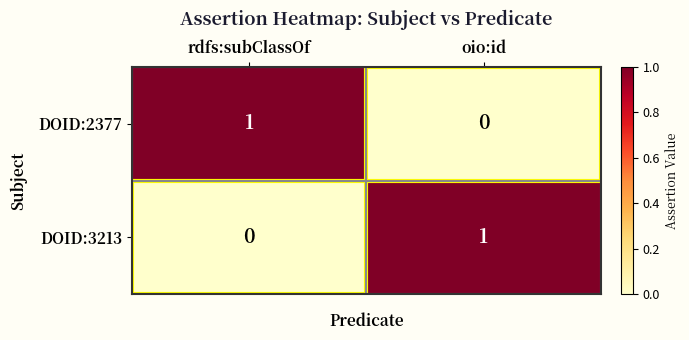

Is the value of DOID:3213 at oio:id greater than the value of DOID:2377 at oio:id?

Yes